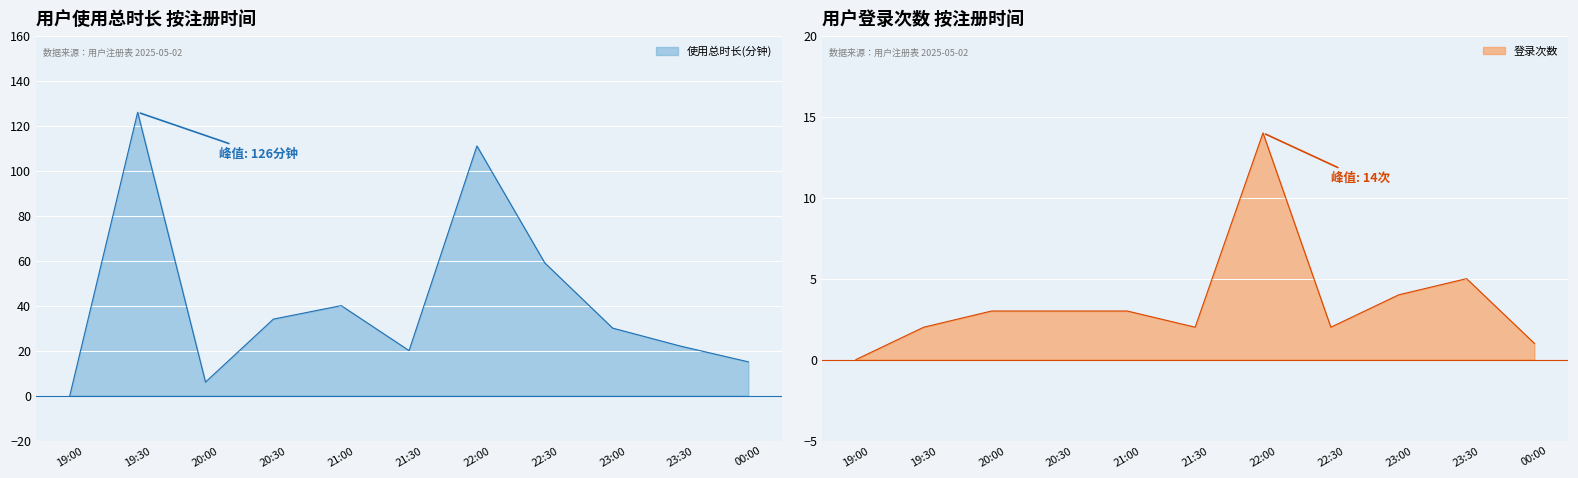

What is the label of the 2nd point from the left?

19:30